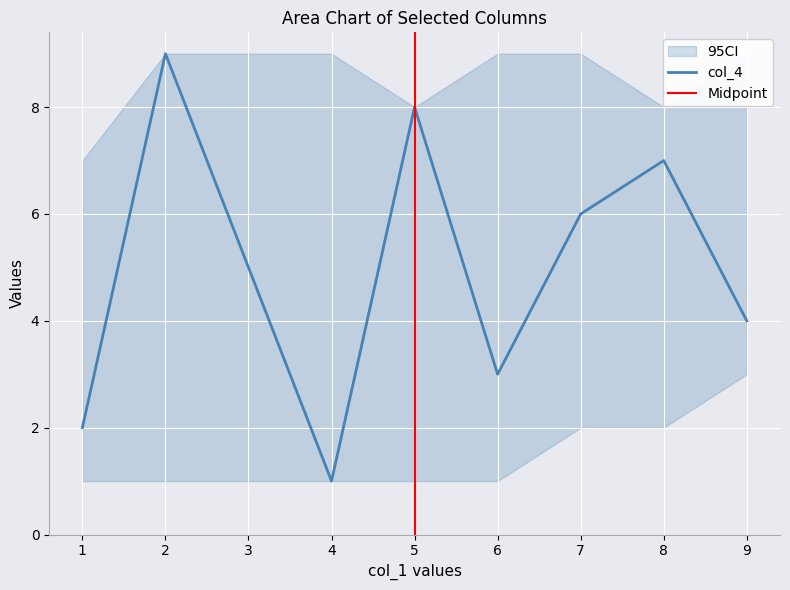

List the labels in order of col_4 value, smallest first.

4, 1, 6, 9, 3, 7, 8, 5, 2